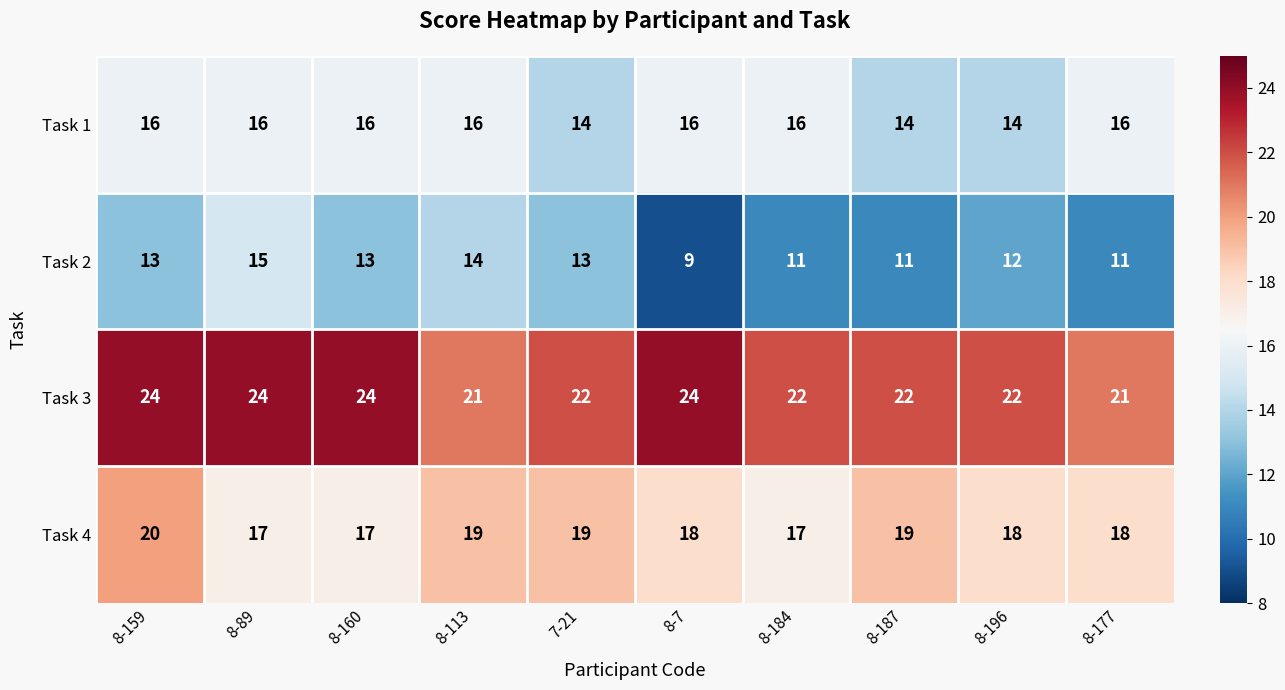

How many data points does each series have?

10